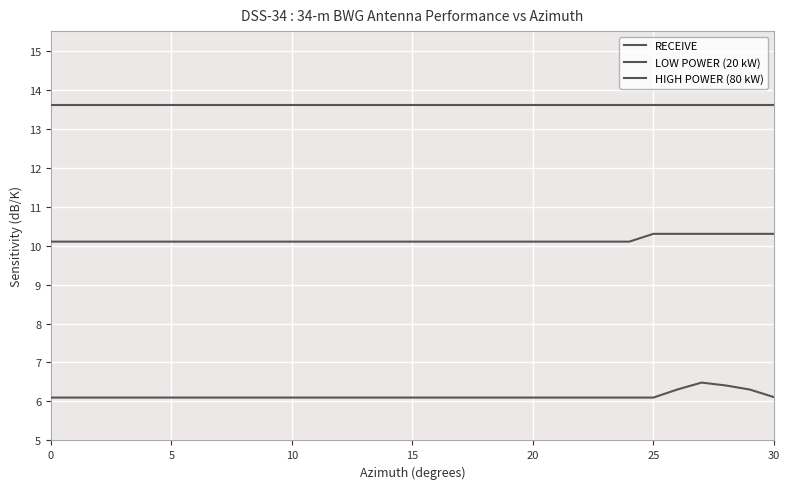

What is the total value across all series at 15?

29.8